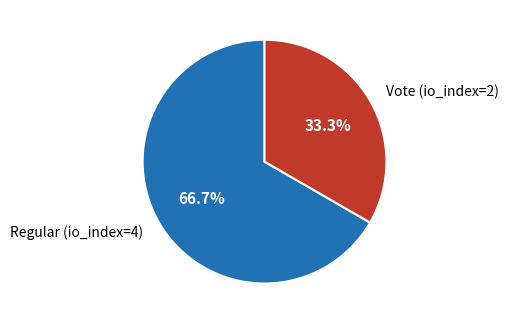

The Vote (io_index=2) slice represents 25% of the pie. True or false?

False